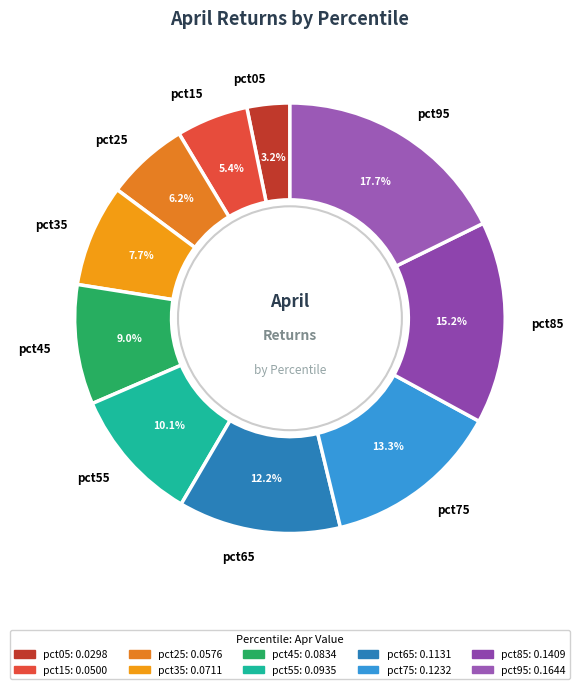

Does pct35 represent more than half of the total?

No